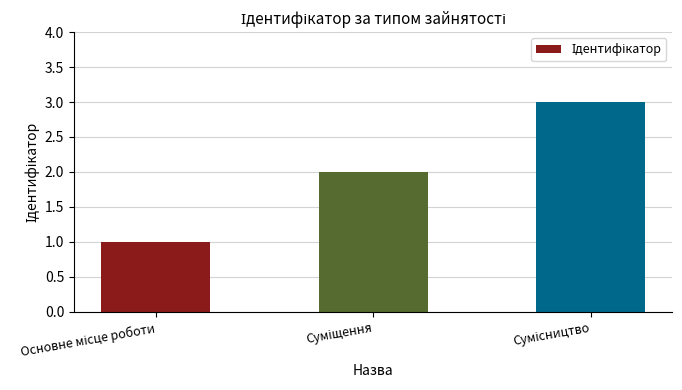

What is the maximum value shown in the chart?

3